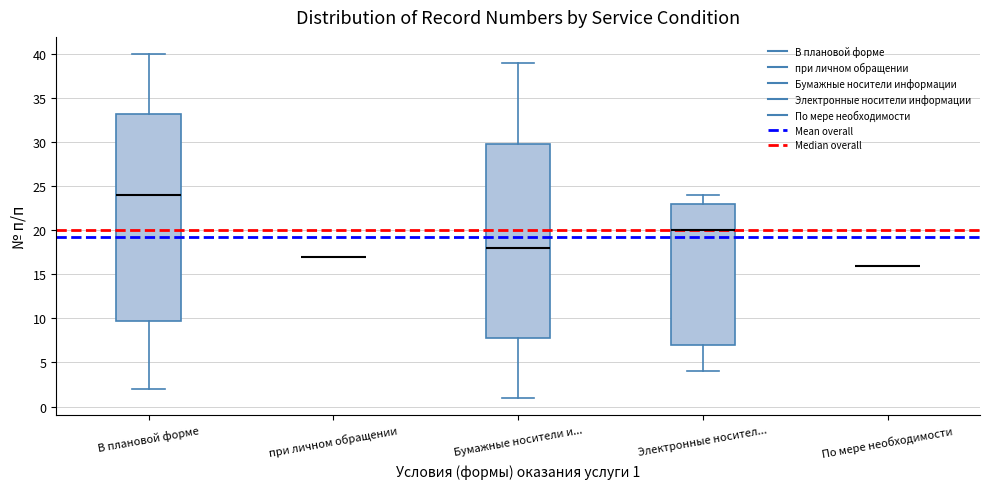

Reading left to right, read every box against the y-axis: the position of its median line, the range the box covers, and the ends of its whiskers. The values are not printed on the chart, so give them approximately, as read against the axis.

В плановой форме: median 24.0, box 10.0 to 33.5, whiskers 2.0 to 40.0
при личном обращении: box collapsed to a line at 17.0, whiskers 17.0 to 17.0
Бумажные носители и...: median 18.0, box 8.0 to 30.0, whiskers 1.0 to 39.0
Электронные носител...: median 20.0, box 7.0 to 23.0, whiskers 4.0 to 24.0
По мере необходимости: box collapsed to a line at 16.0, whiskers 16.0 to 16.0